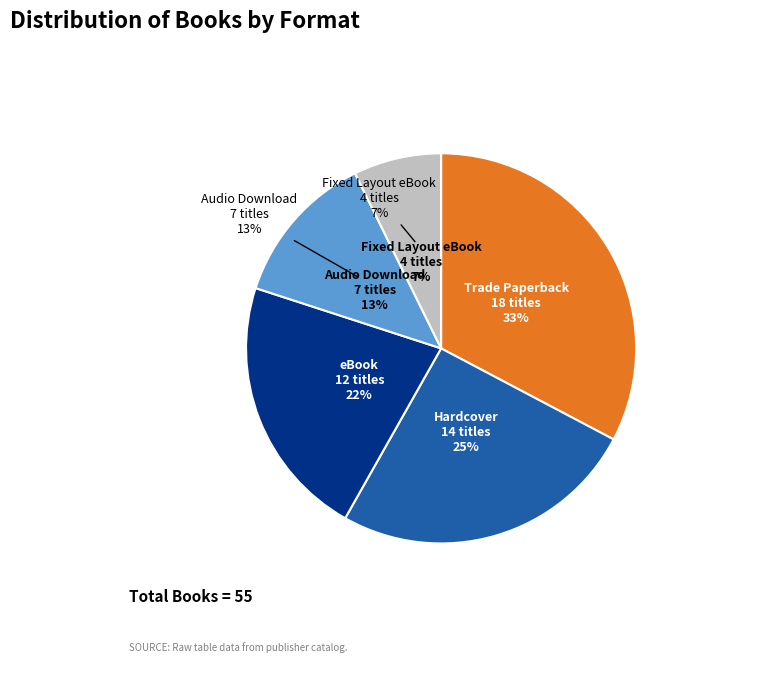

Rank the categories by value from highest to lowest.

Trade Paperback, Hardcover, eBook, Audio Download, Fixed Layout eBook